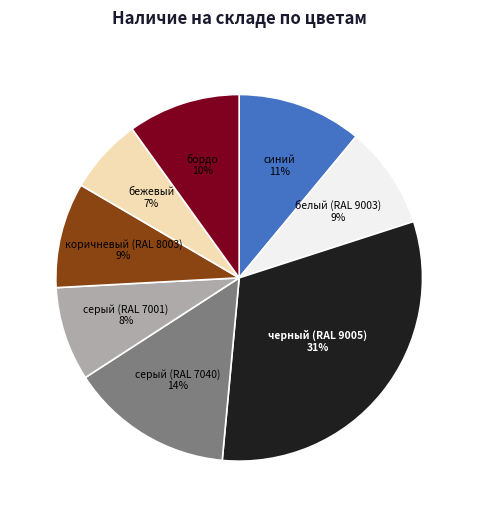

To the nearest percent, what is the average slice percentage?

12%